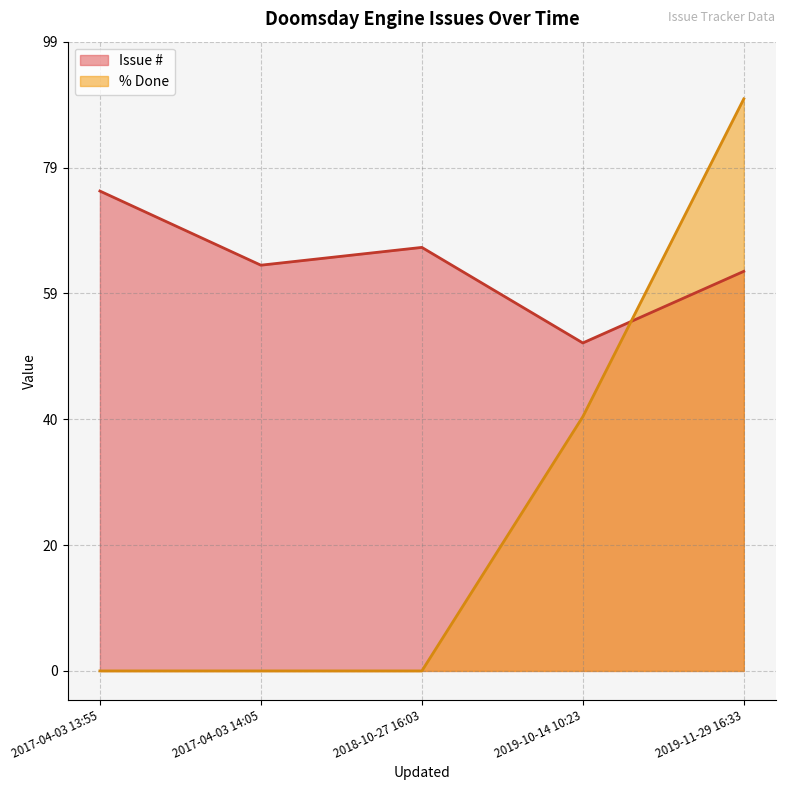

Where is % Done nearest to the value 45?

2019-10-14 10:23